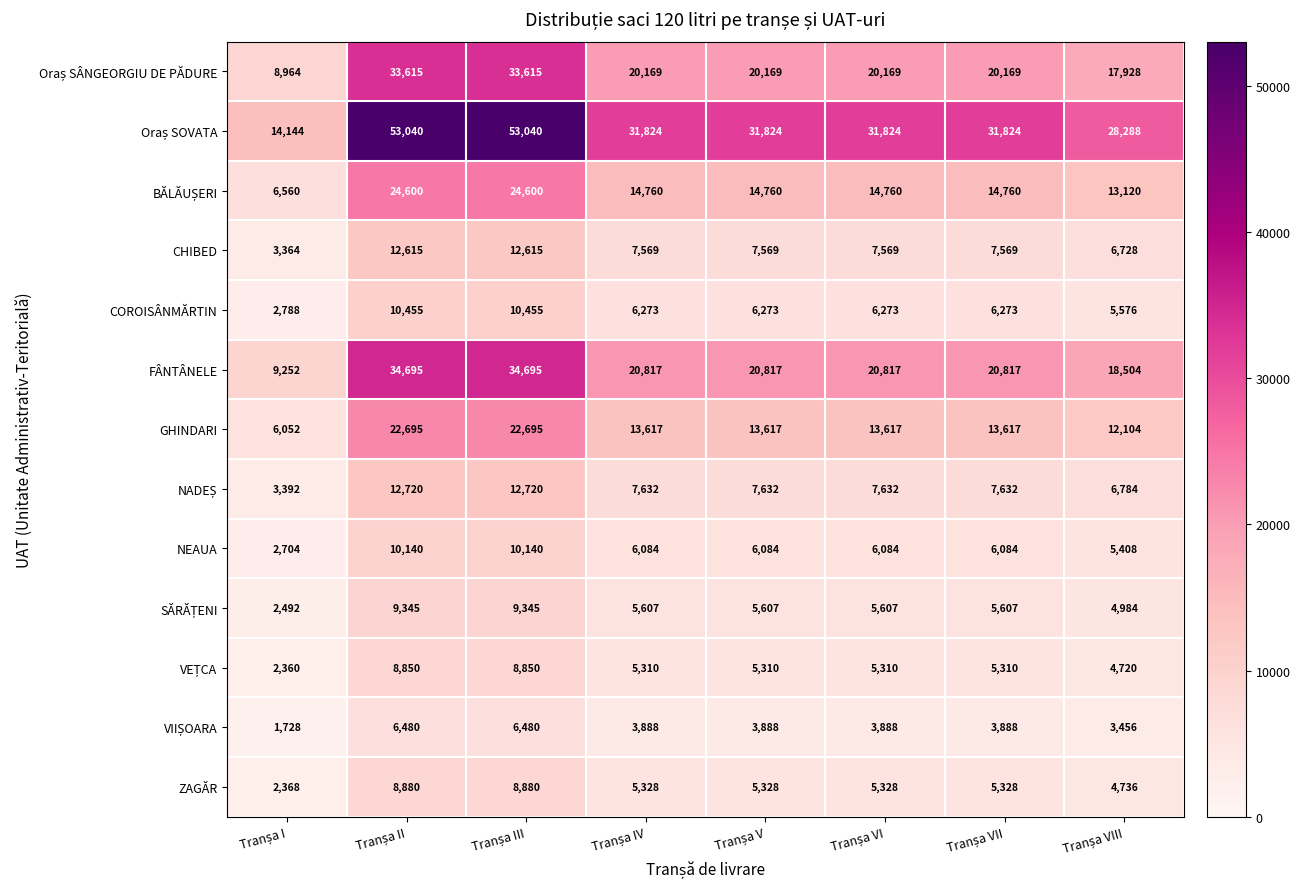

At how many categories does at least one series exceed 2743?

8